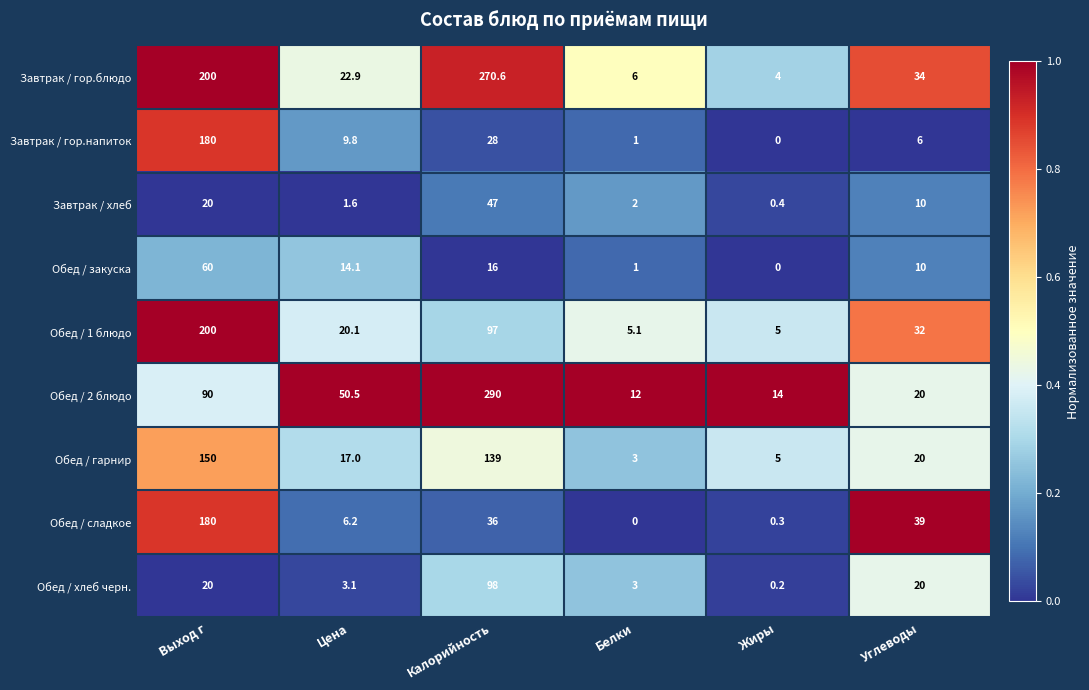

What is the sum of all Завтрак / гор.блюдо values?

537.5